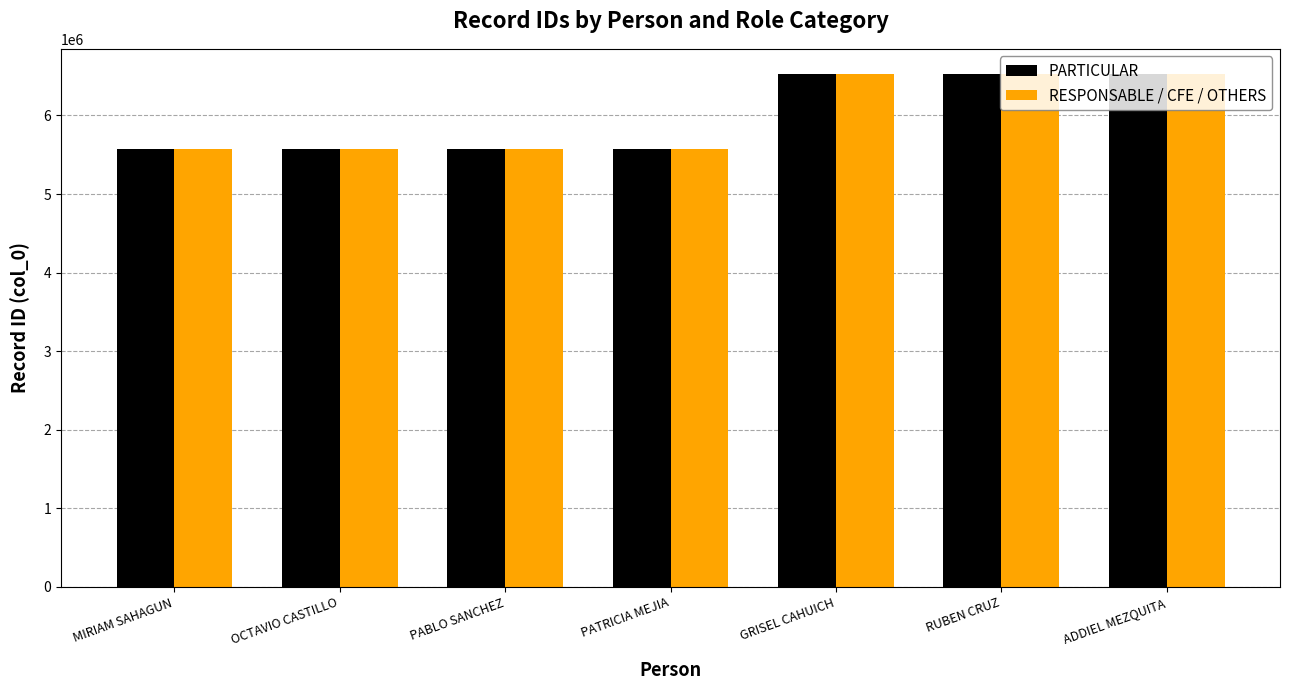

What is the minimum value shown in the chart?

5571309